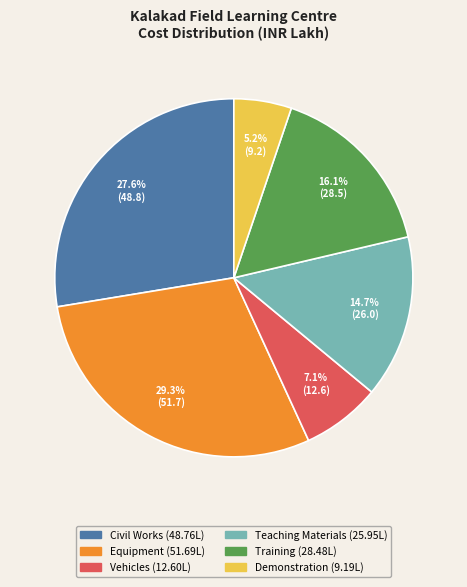

Is Demonstration the majority of the pie?

No